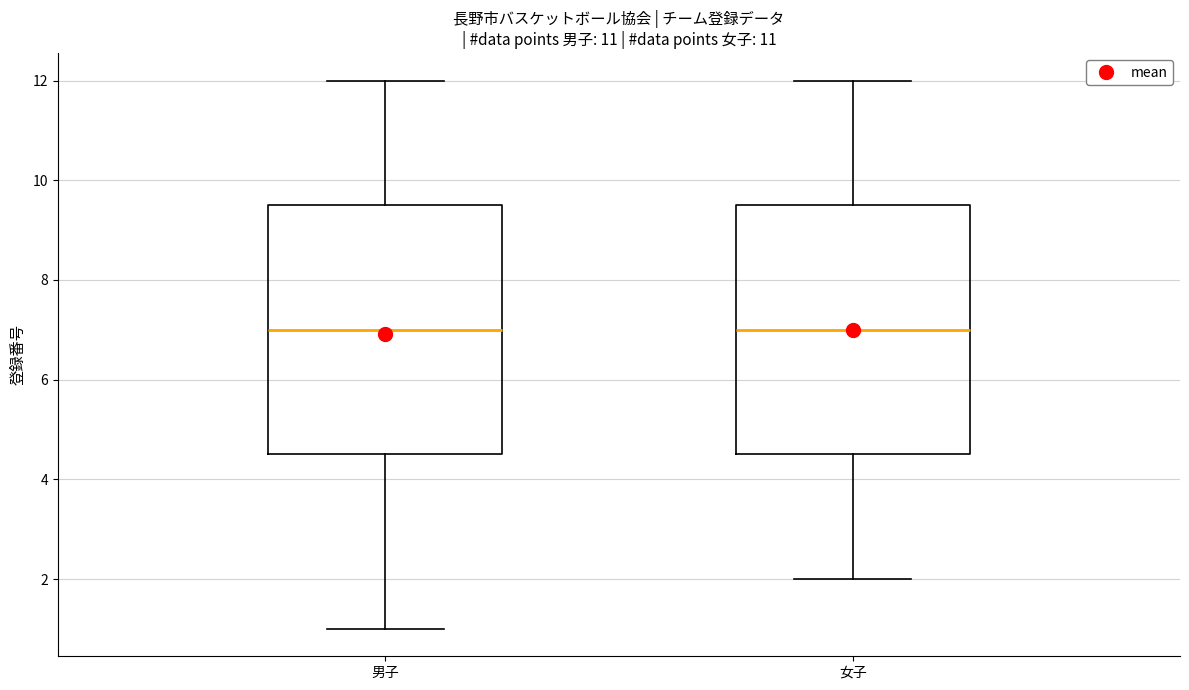

Reading left to right, transcribe this box plot: for each box, give where its median line is, the range the box spans, and where its two whiskers end, as read against the y-axis. The values are not printed on the chart, so give them approximately, as read against the axis.

男子: median 7.0, box 4.6 to 9.6, whiskers 1.0 to 12.0
女子: median 7.0, box 4.6 to 9.6, whiskers 2.0 to 12.0